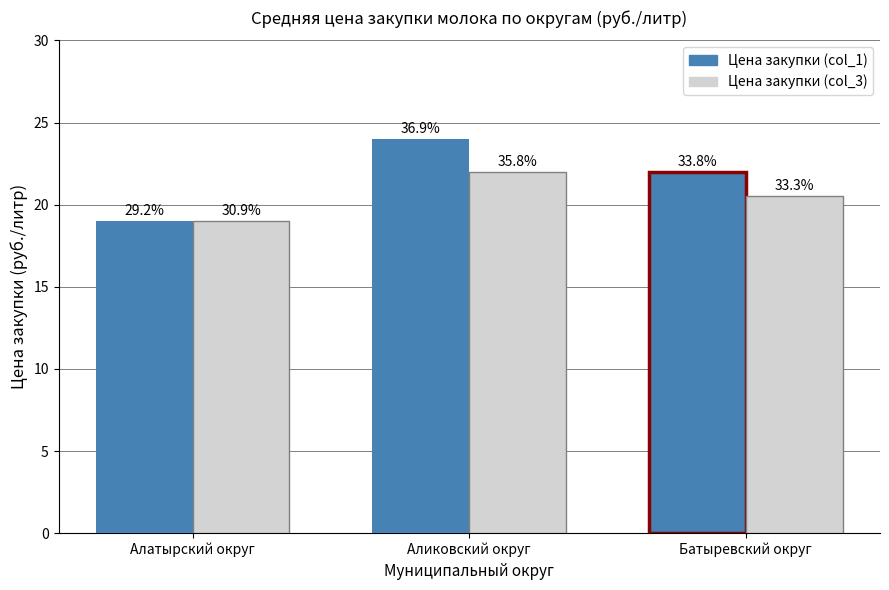

What is the difference between the highest and lowest values at Батыревский округ?

1.5